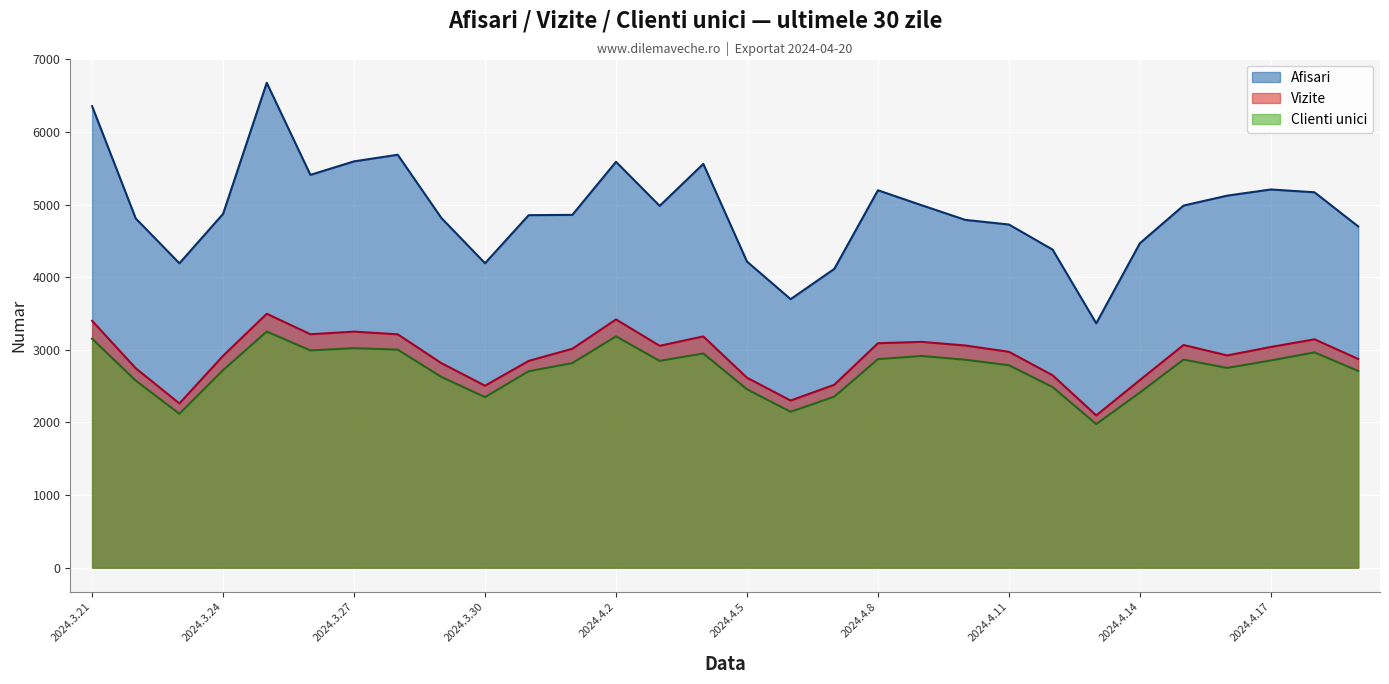

Reading left to right, list all the values displayed in this chart.

Afisari: 2024.3.21=6356	2024.3.22=4809	2024.3.23=4192	2024.3.24=4873	2024.3.25=6678	2024.3.26=5410	2024.3.27=5596	2024.3.28=5687	2024.3.29=4816	2024.3.30=4193	2024.3.31=4855	2024.4.1=4859	2024.4.2=5590	2024.4.3=4983	2024.4.4=5561	2024.4.5=4216	2024.4.6=3698	2024.4.7=4115	2024.4.8=5198	2024.4.9=4992	2024.4.10=4790	2024.4.11=4726	2024.4.12=4381	2024.4.13=3365	2024.4.14=4468	2024.4.15=4987	2024.4.16=5124	2024.4.17=5209	2024.4.18=5170	2024.4.19=4700
Vizite: 2024.3.21=3400	2024.3.22=2746	2024.3.23=2262	2024.3.24=2918	2024.3.25=3497	2024.3.26=3215	2024.3.27=3251	2024.3.28=3214	2024.3.29=2817	2024.3.30=2506	2024.3.31=2848	2024.4.1=3015	2024.4.2=3419	2024.4.3=3056	2024.4.4=3185	2024.4.5=2616	2024.4.6=2302	2024.4.7=2519	2024.4.8=3091	2024.4.9=3110	2024.4.10=3060	2024.4.11=2973	2024.4.12=2650	2024.4.13=2097	2024.4.14=2584	2024.4.15=3067	2024.4.16=2923	2024.4.17=3040	2024.4.18=3145	2024.4.19=2875
Clienti unici: 2024.3.21=3153	2024.3.22=2576	2024.3.23=2119	2024.3.24=2720	2024.3.25=3252	2024.3.26=2992	2024.3.27=3023	2024.3.28=3003	2024.3.29=2627	2024.3.30=2349	2024.3.31=2705	2024.4.1=2818	2024.4.2=3186	2024.4.3=2848	2024.4.4=2950	2024.4.5=2457	2024.4.6=2147	2024.4.7=2355	2024.4.8=2872	2024.4.9=2916	2024.4.10=2864	2024.4.11=2788	2024.4.12=2488	2024.4.13=1977	2024.4.14=2412	2024.4.15=2866	2024.4.16=2751	2024.4.17=2854	2024.4.18=2965	2024.4.19=2709